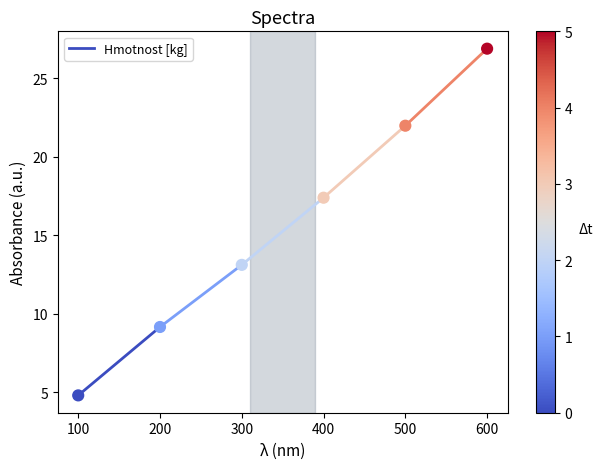

What Y value in the scatter plot is closest to 15?

13.1